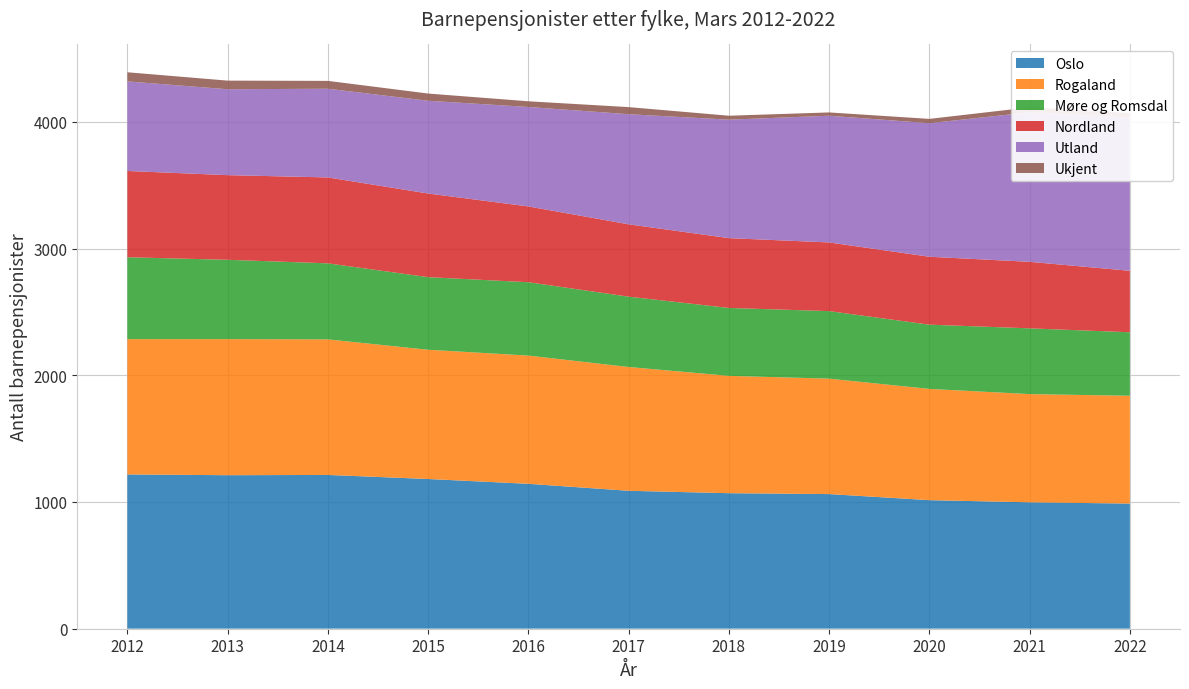

Reading right to left, list all the values displayed in this chart.

Oslo: 987	997	1014	1062	1069	1088	1143	1181	1213	1211	1217
Rogaland: 851	854	878	911	926	977	1012	1020	1070	1074	1068
Møre og Romsdal: 501	519	507	533	536	555	579	573	600	626	646
Nordland: 485	525	536	542	551	571	598	660	678	668	681
Utland: 1208	1180	1054	1000	935	869	785	732	700	678	707
Ukjent: 38	39	34	26	31	56	45	57	62	68	72